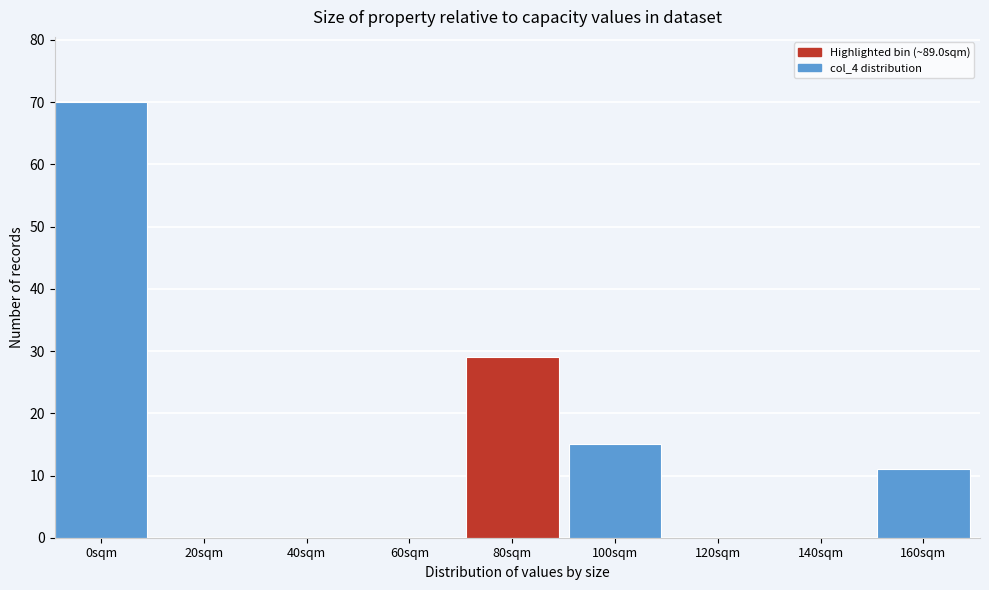

Reading left to right, what are all the values shown in this chart?

0sqm=70	20sqm=0	40sqm=0	60sqm=0	80sqm=29	100sqm=15	120sqm=0	140sqm=0	160sqm=11